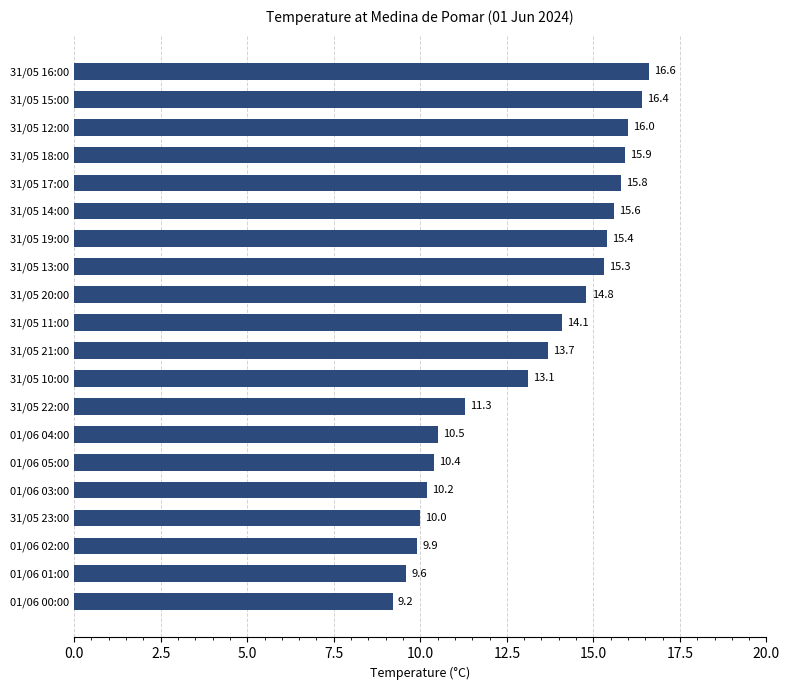

The chart shows a value of 15.6 at 31/05 14:00. True or false?

True